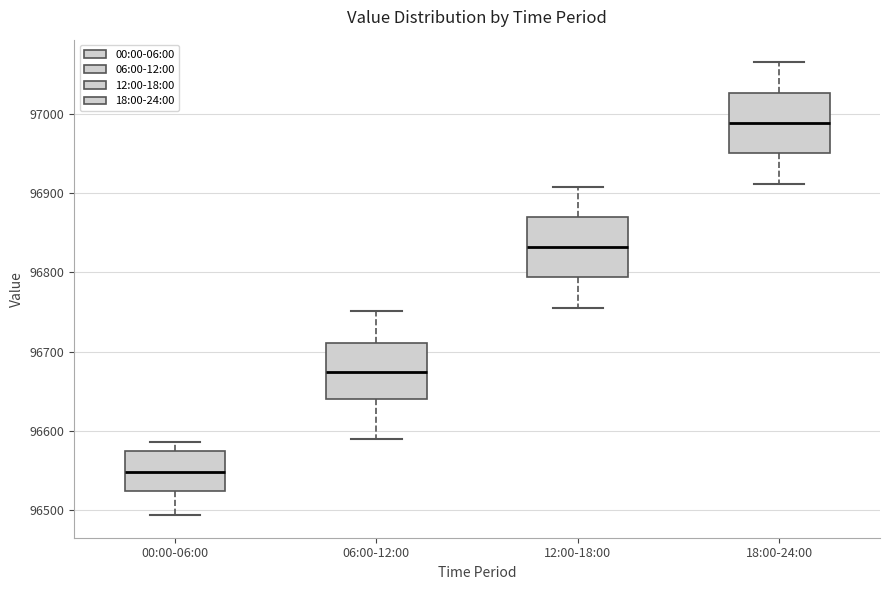

Where is the lower edge of the box for 06:00-12:00 on the y-axis? The values are not printed on the chart, so give them approximately, as read against the axis.

96640